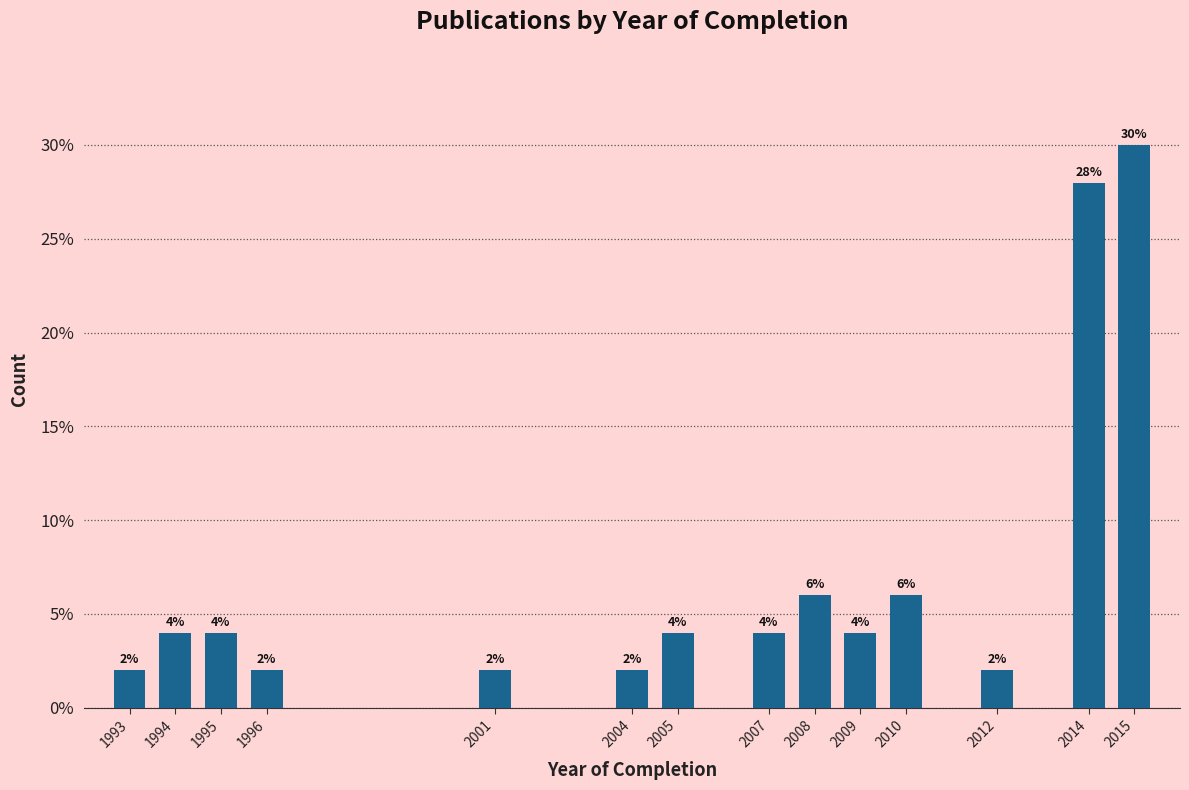

Reading left to right, extract all data points from this chart.

1993=2.0	1994=4.0	1995=4.0	1996=2.0	2001=2.0	2004=2.0	2005=4.0	2007=4.0	2008=6.0	2009=4.0	2010=6.0	2012=2.0	2014=28.0	2015=30.0